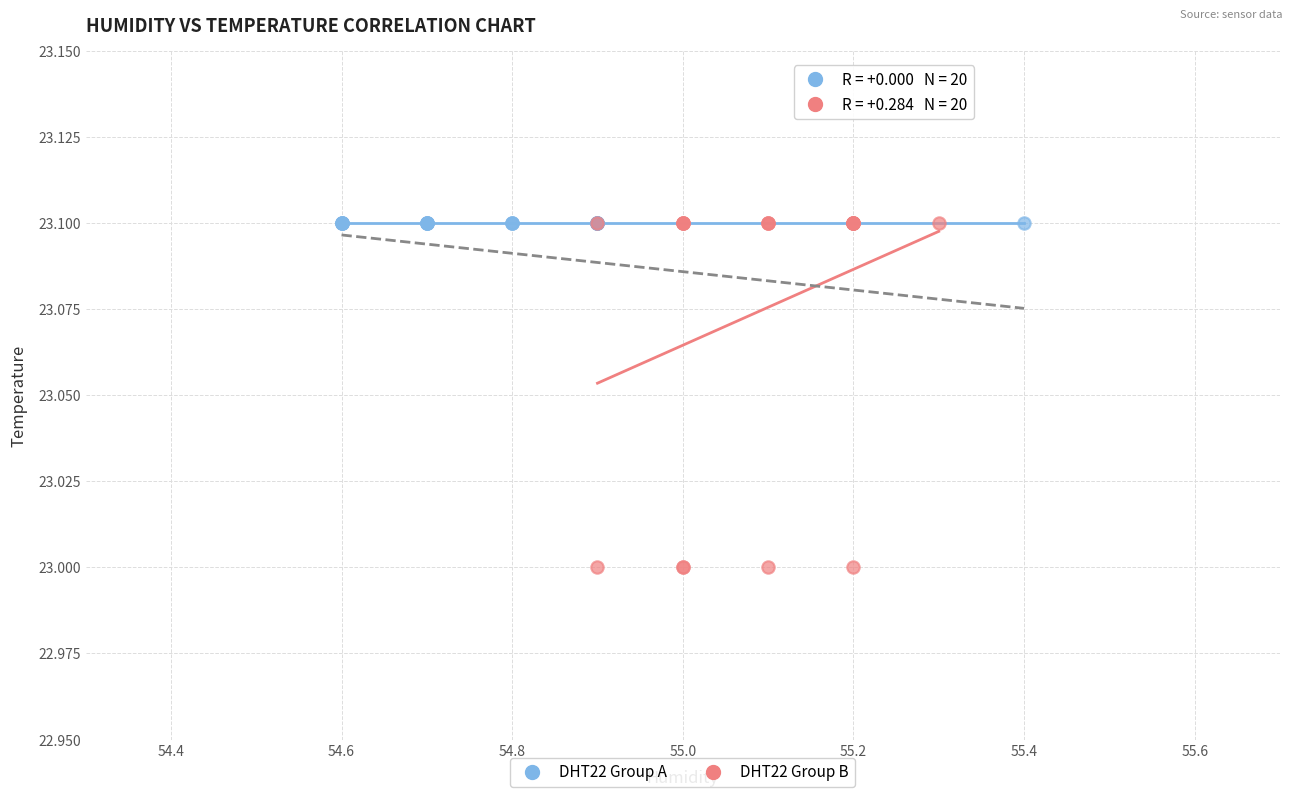

Which series reaches the minimum Y coordinate?

DHT22 Group B